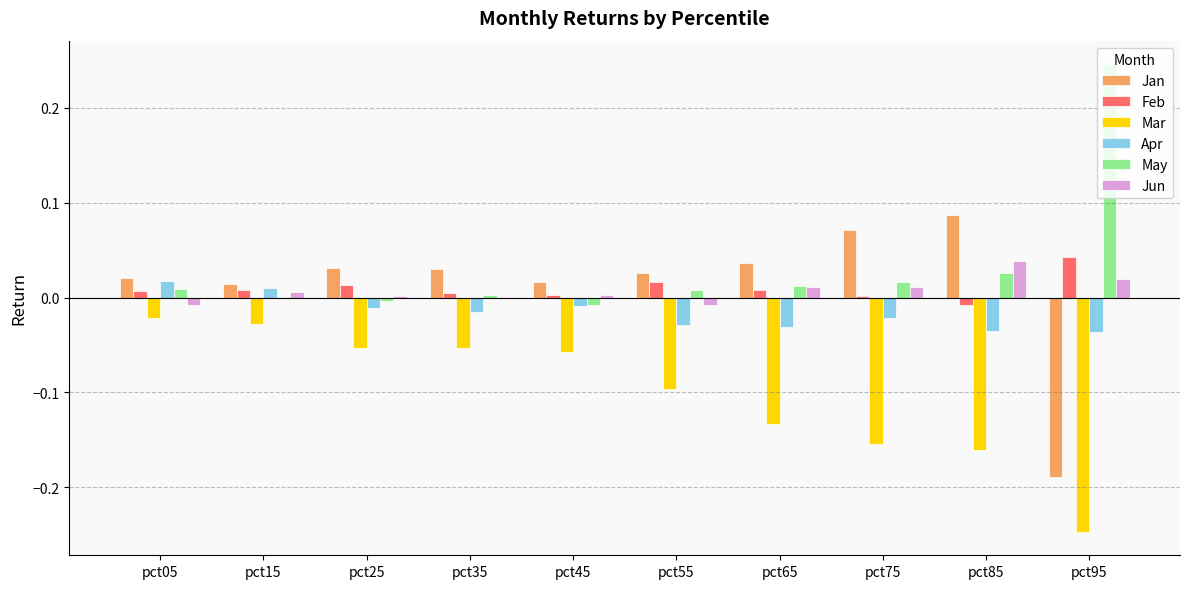

The Mar series shows -0.1 at pct85. True or false?

False